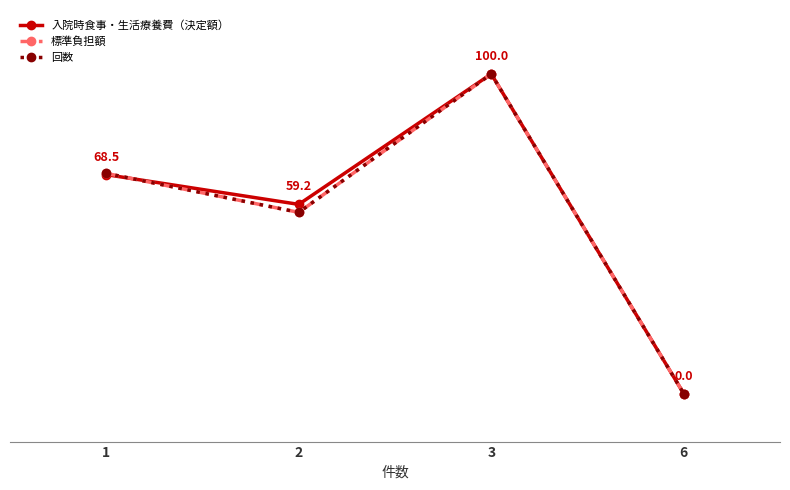

How many interior local valleys does the 回数 series have?

1